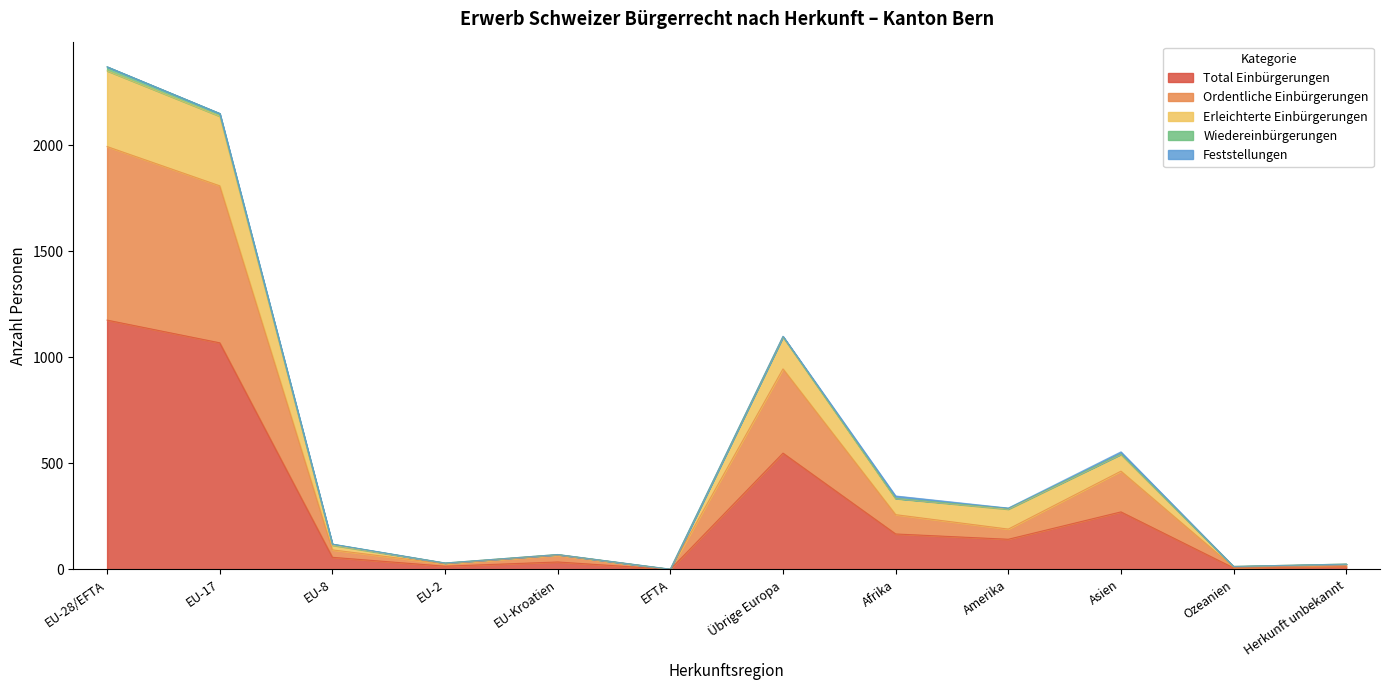

Is it true that Total Einbürgerungen equals 548 at Übrige Europa?

True